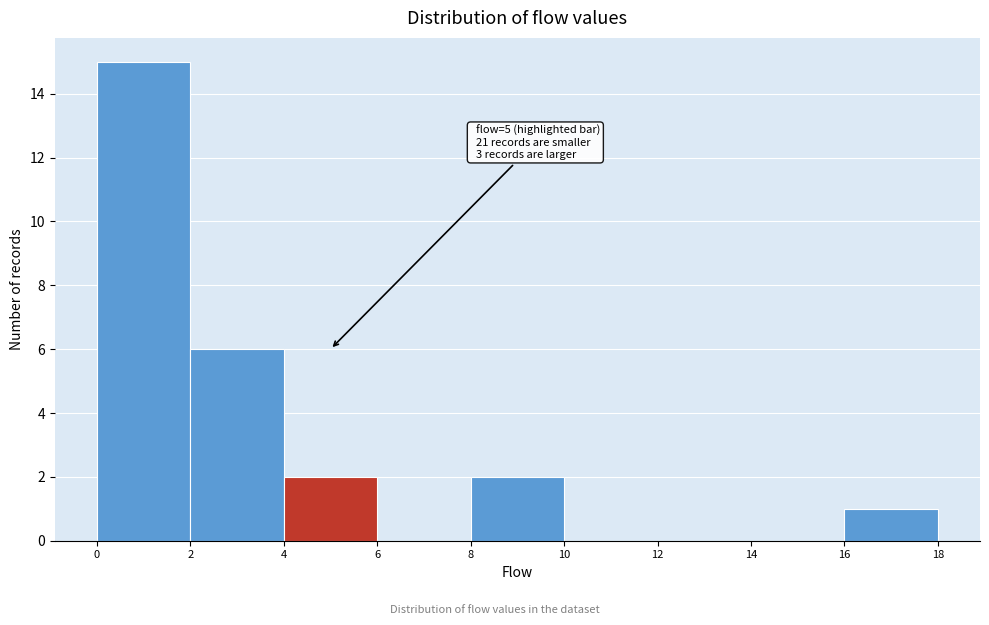

Over which range of the x-axis is the bar tallest?

0 to 2